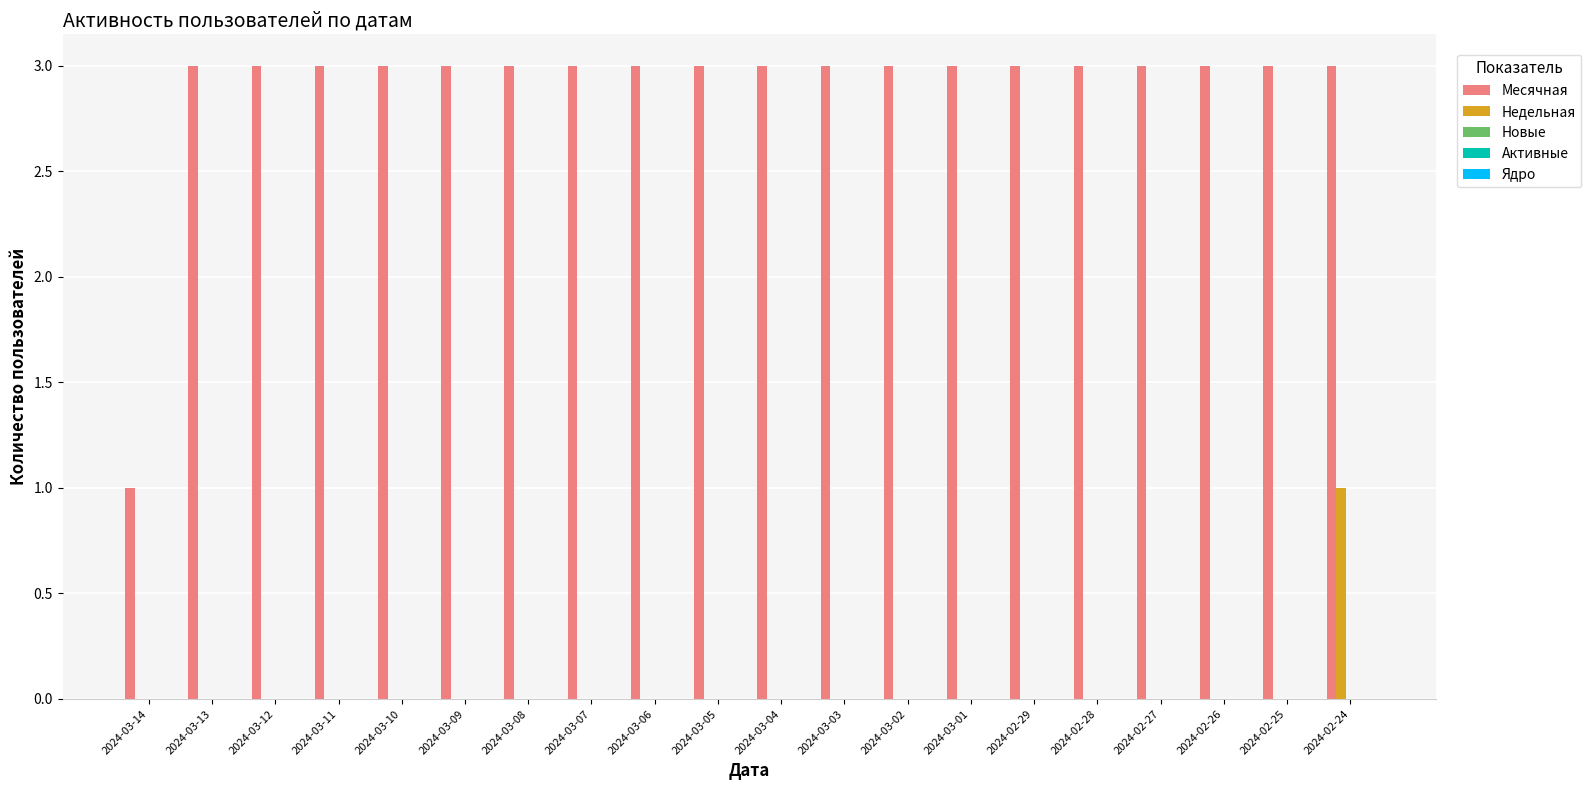

Is the value of Недельная at 2024-03-04 greater than the value of Месячная at 2024-03-03?

No